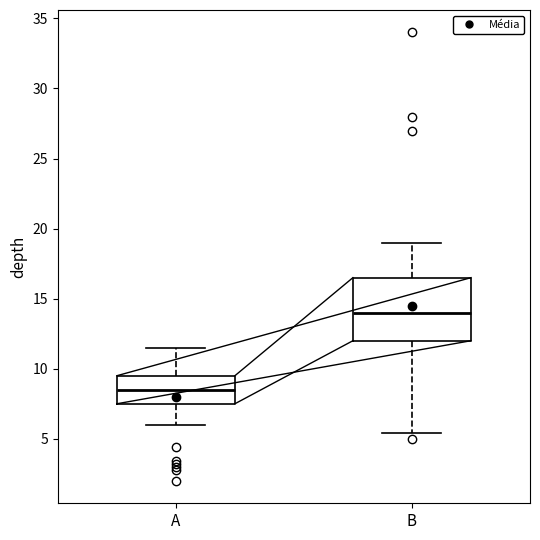

Reading left to right, read every box against the y-axis: the position of its median line, the range the box covers, and the ends of its whiskers. The values are not printed on the chart, so give them approximately, as read against the axis.

A: median 8.5, box 7.5 to 9.5, whiskers 6.0 to 11.5
B: median 14.0, box 12.0 to 16.5, whiskers 5.5 to 19.0